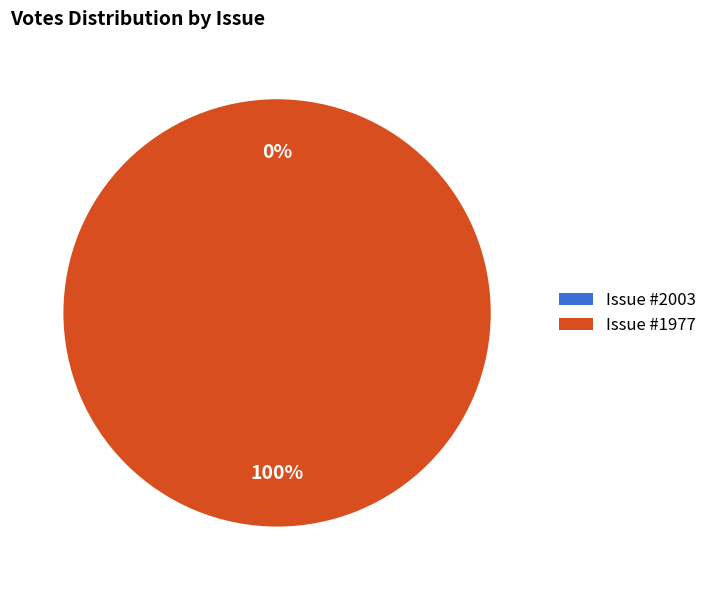

Which slice is the smallest?

2003